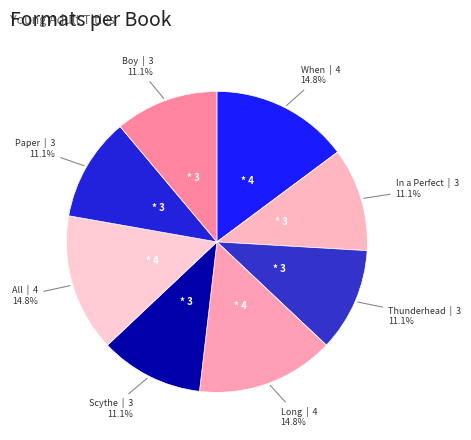

Count the number of slices in the pie.

8